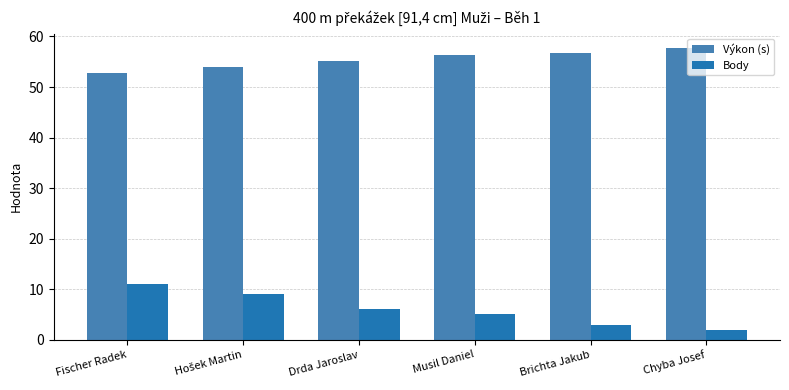

Which series changed the most between Drda Jaroslav and Chyba Josef?

Body